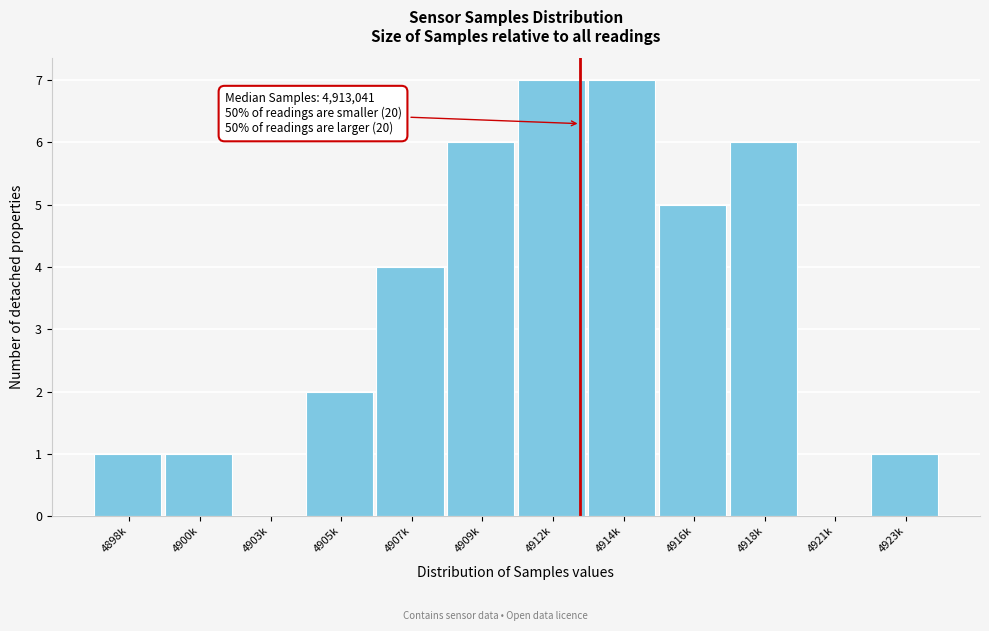

Reading left to right, what are all the values shown in this chart?

4898k=1	4900k=1	4903k=0	4905k=2	4907k=4	4909k=6	4912k=7	4914k=7	4916k=5	4918k=6	4921k=0	4923k=1